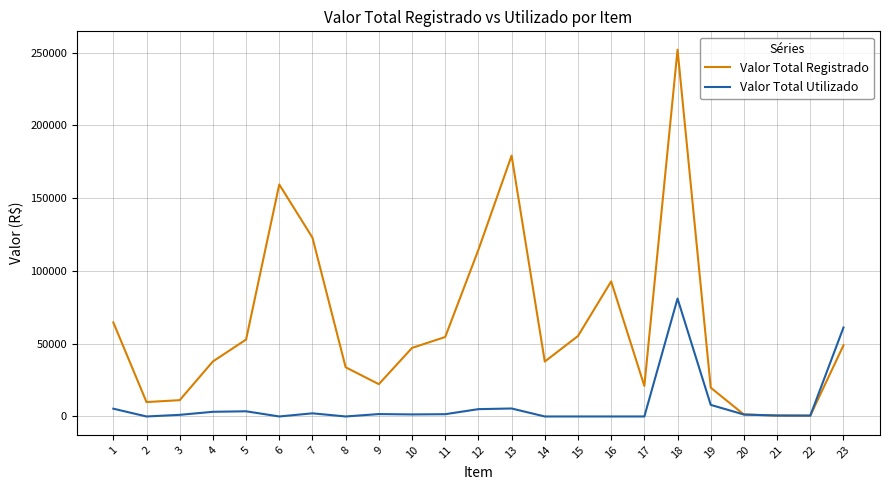

At how many categories does at least one series exceed 74901?

6